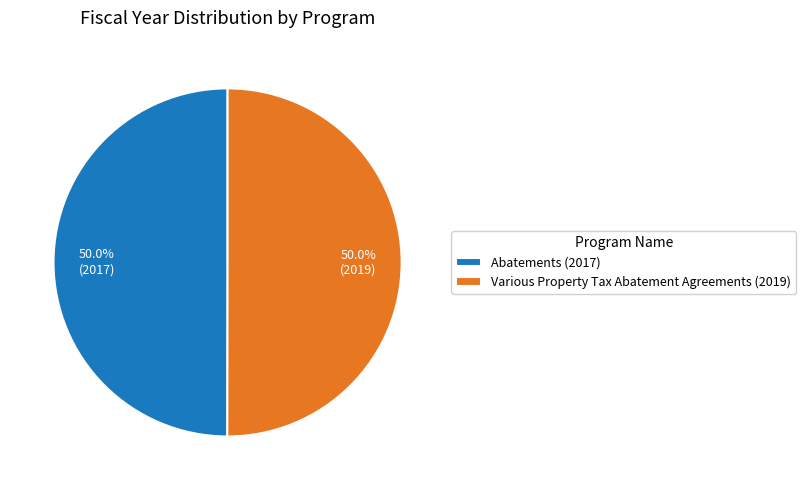

Combined, do Abatements (2017) and Various Property Tax Abatement Agreements (2019) account for over 50%?

Yes